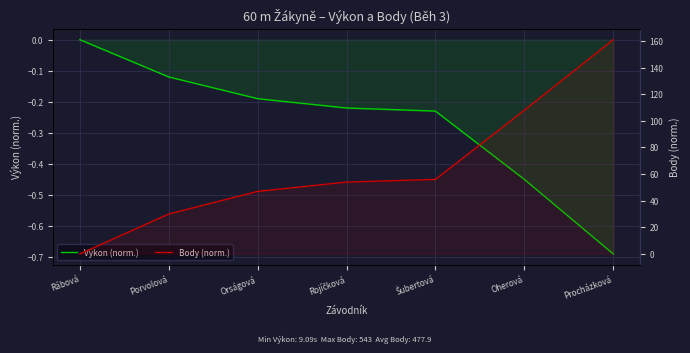

How many positive values does the Body (norm.) series have?

6